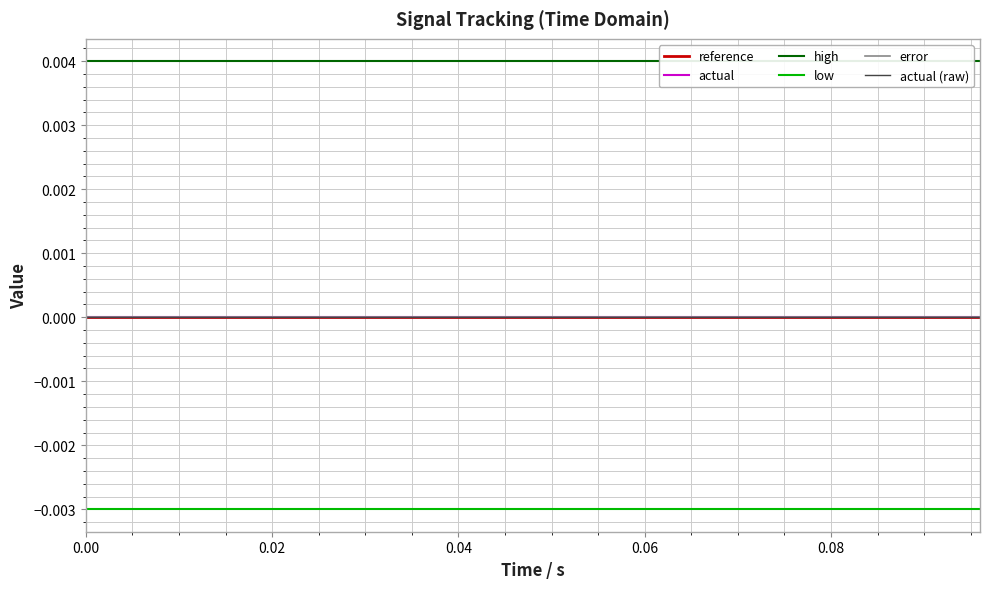

True or false: actual (raw) and error intersect in this chart.

False